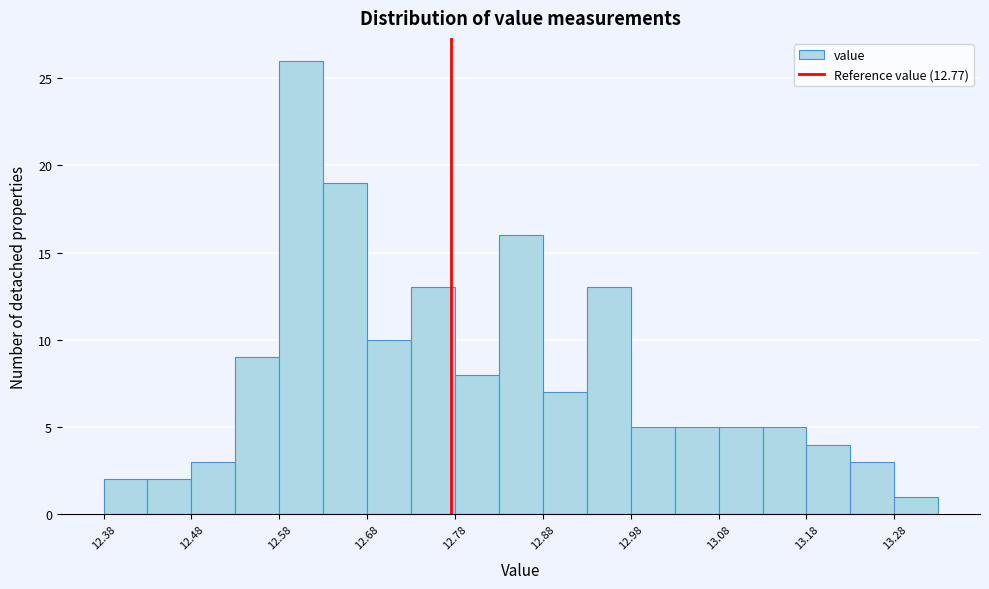

Reading left to right, list every bar in this chart as the range it spans on the x-axis followed by its height. Neither the bar edges nor the heights are printed on the chart, so give them approximately, as read against the axes.

12.375 to 12.425: 2
12.425 to 12.475: 2
12.475 to 12.525: 3
12.525 to 12.575: 9
12.575 to 12.625: 26
12.625 to 12.675: 19
12.675 to 12.725: 10
12.725 to 12.775: 13
12.775 to 12.825: 8
12.825 to 12.875: 16
12.875 to 12.925: 7
12.925 to 12.975: 13
12.975 to 13.025: 5
13.025 to 13.075: 5
13.075 to 13.125: 5
13.125 to 13.175: 5
13.175 to 13.225: 4
13.225 to 13.275: 3
13.275 to 13.325: 1